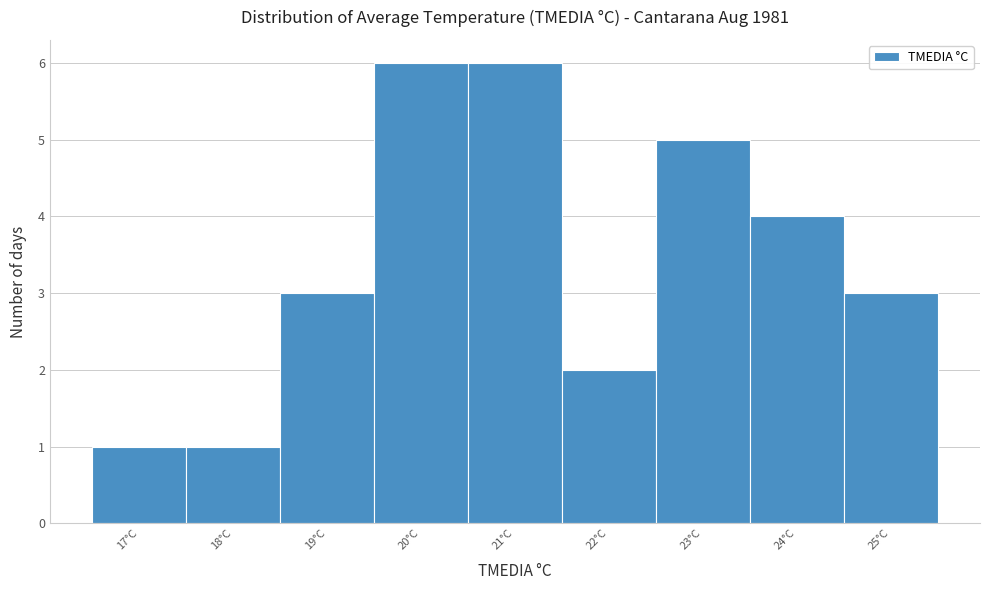

What is the height of the bar covering 17.5 to 18.5 on the x-axis? The values are not printed on the chart, so give them approximately, as read against the axis.

1